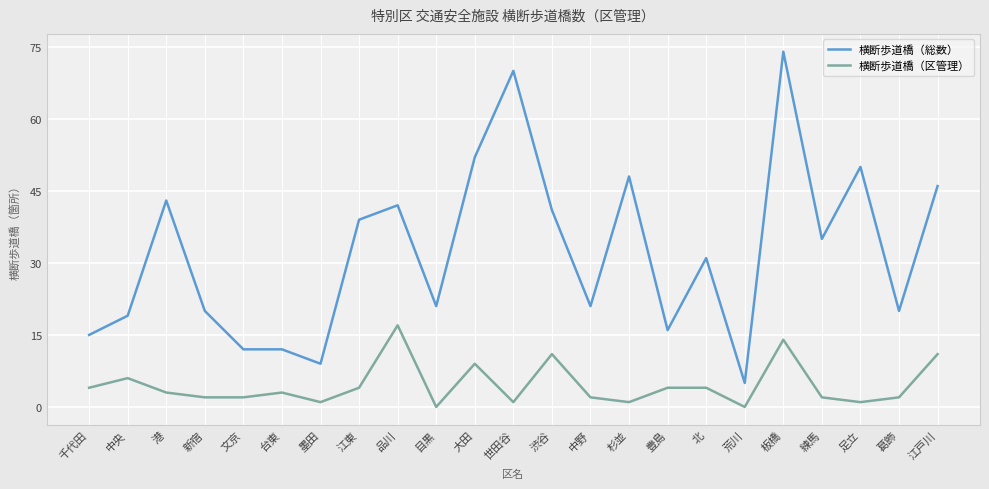

What position from the left is 港?

3